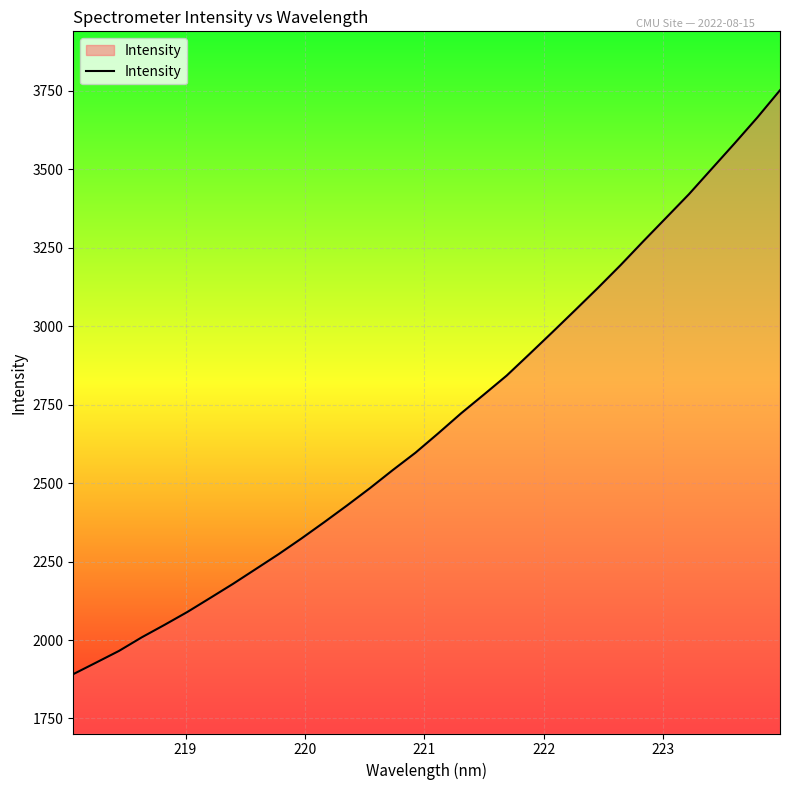

True or false: there are more than 1 points higher than both neighbors.

False